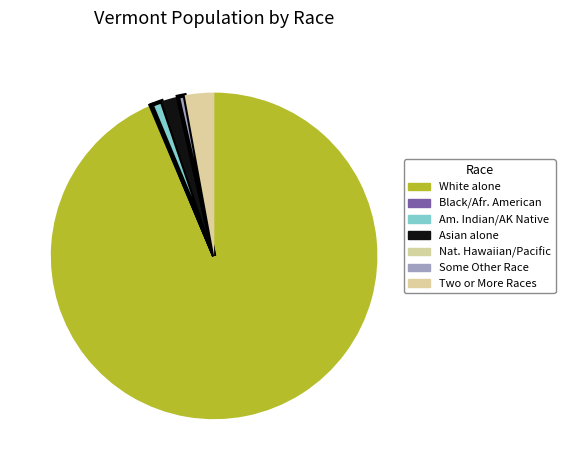

How many segments does this pie chart have?

7